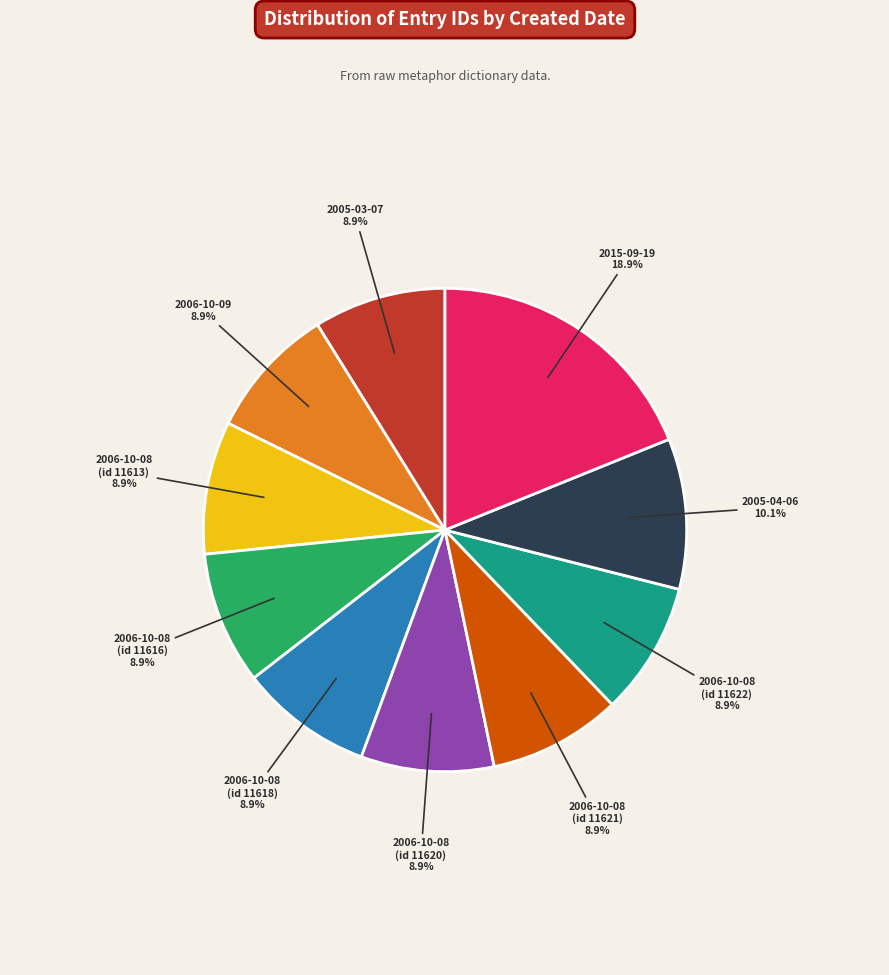

Is there any slice that represents more than half of the pie?

No